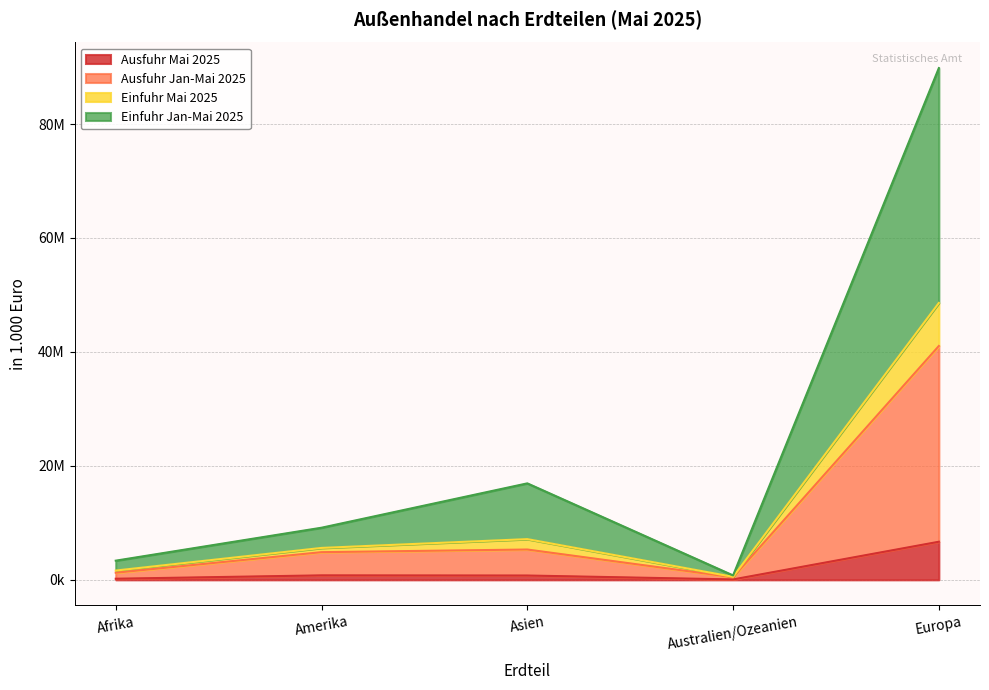

What is the sum of all Ausfuhr Jan-Mai 2025 values?

52911580